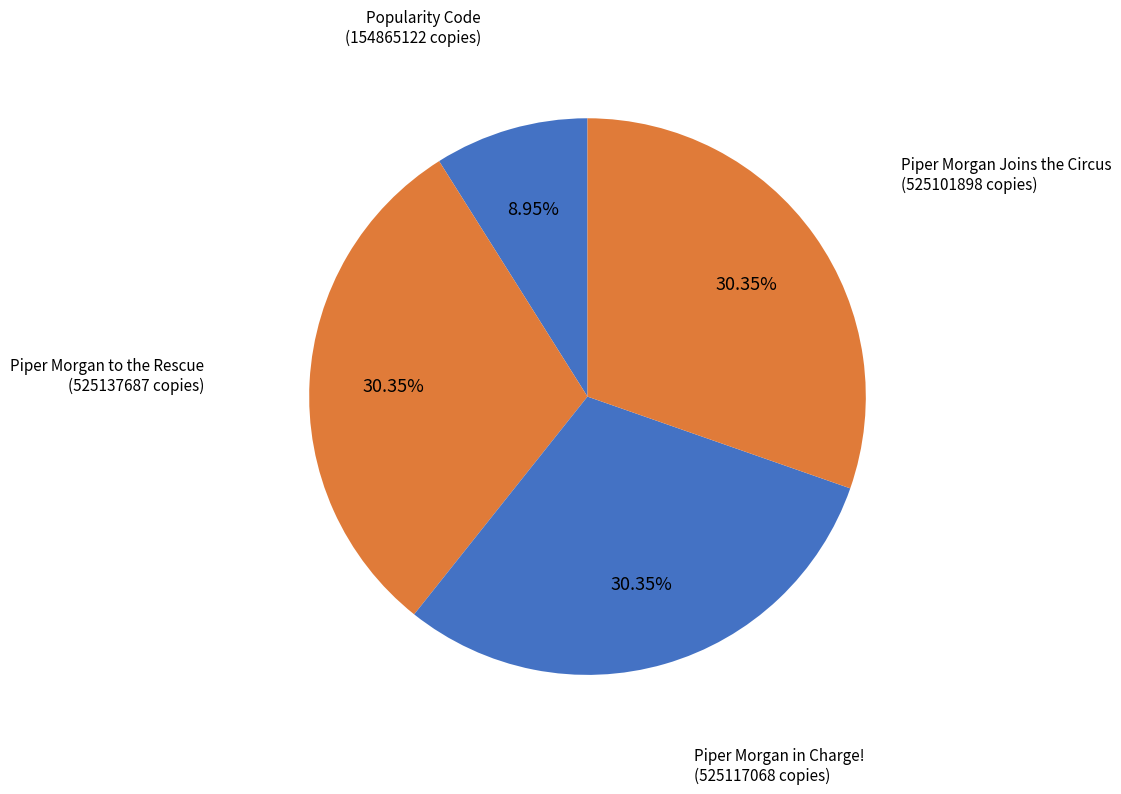

Which slice is the smallest?

Popularity Code